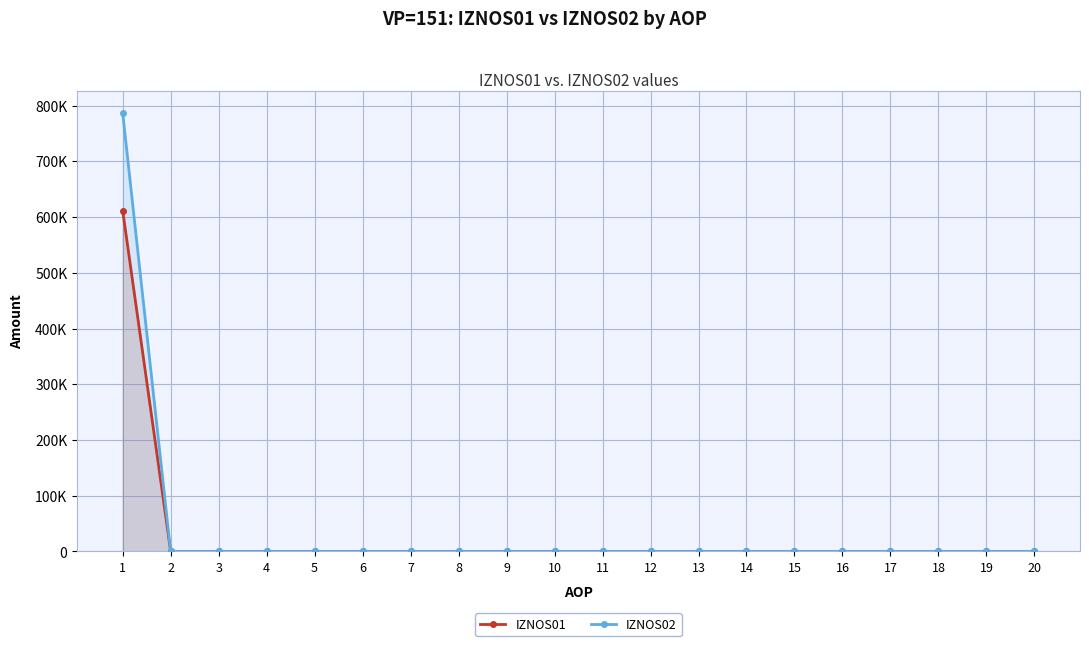

At which label does IZNOS01 reach its peak?

1